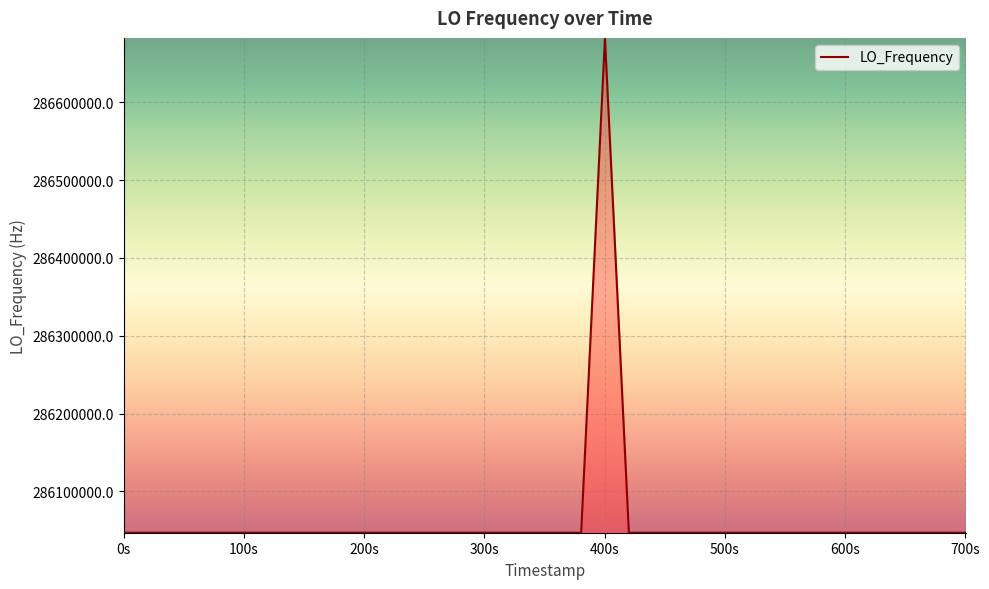

What is the maximum value shown in the chart?

286682703.6